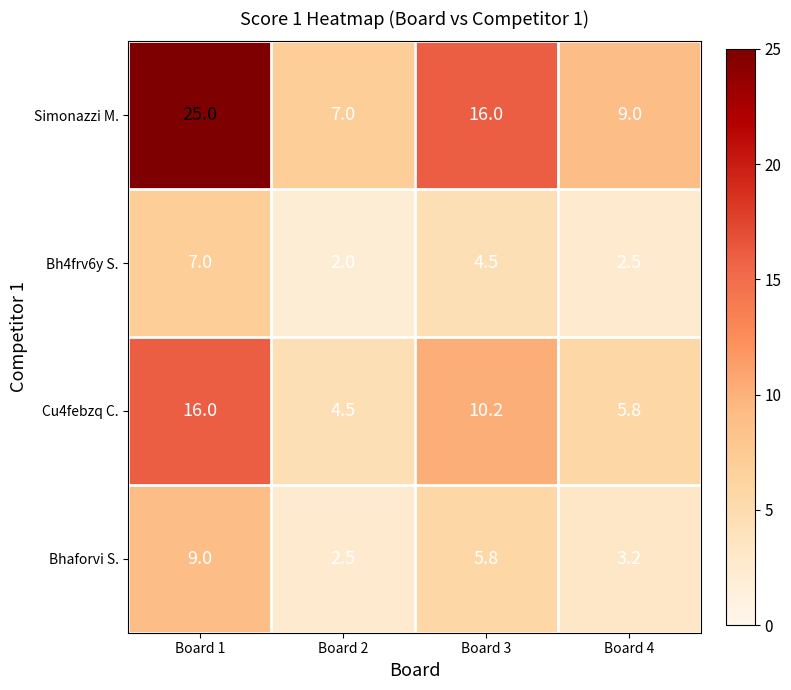

True or false: Simonazzi M. has a value of 25.0 at Board 1.

True